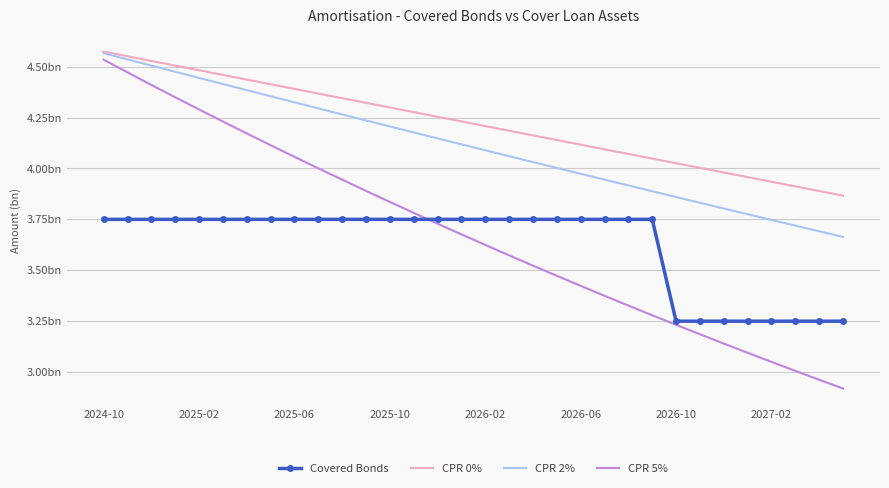

Which series has the largest total across all categories?

CPR 0%